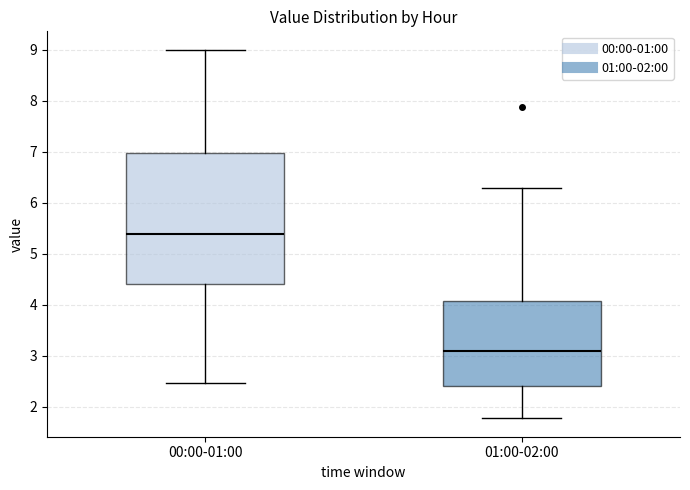

Which box is the tallest, from its lower edge to its upper edge?

00:00-01:00